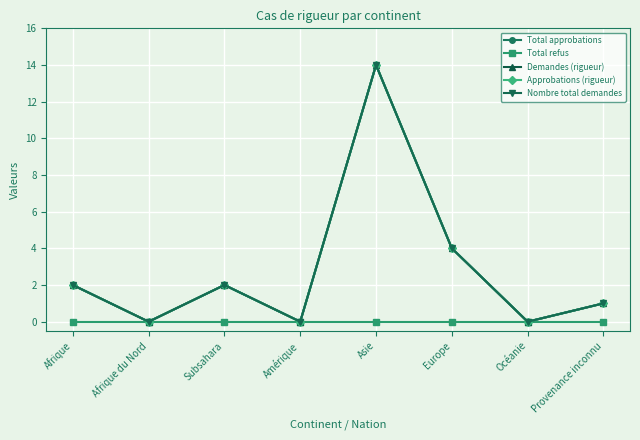

Is this an area chart (filled region under the line)?

No